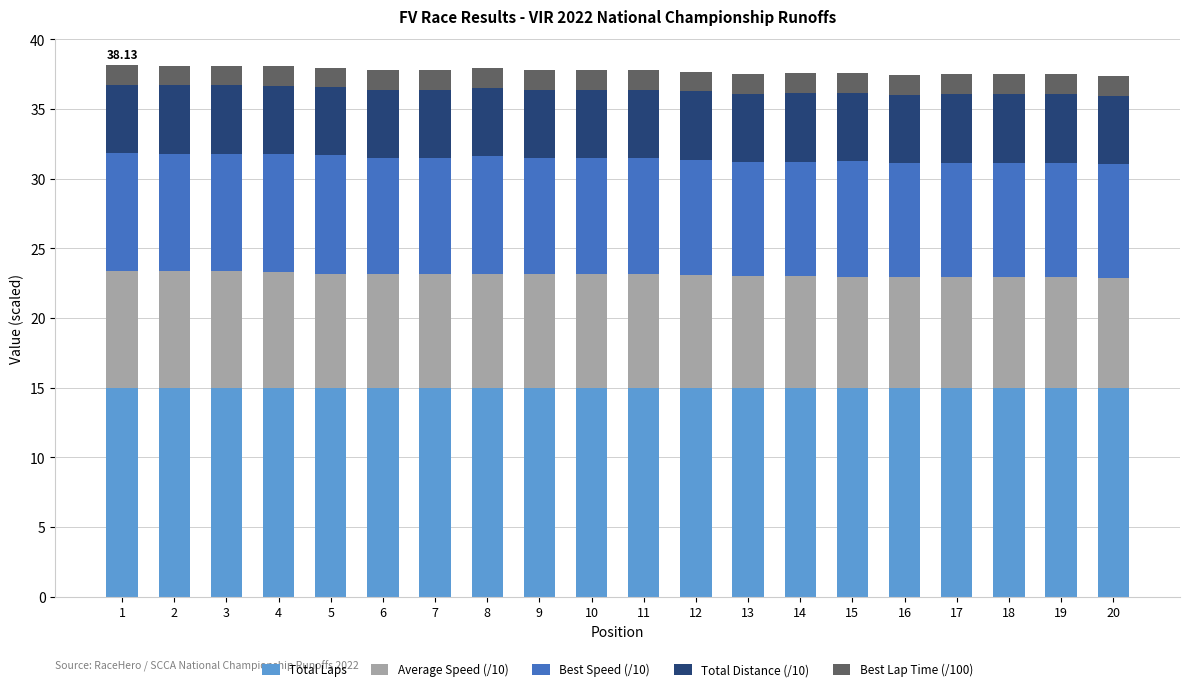

What is the total value across all series at 6?

37.8